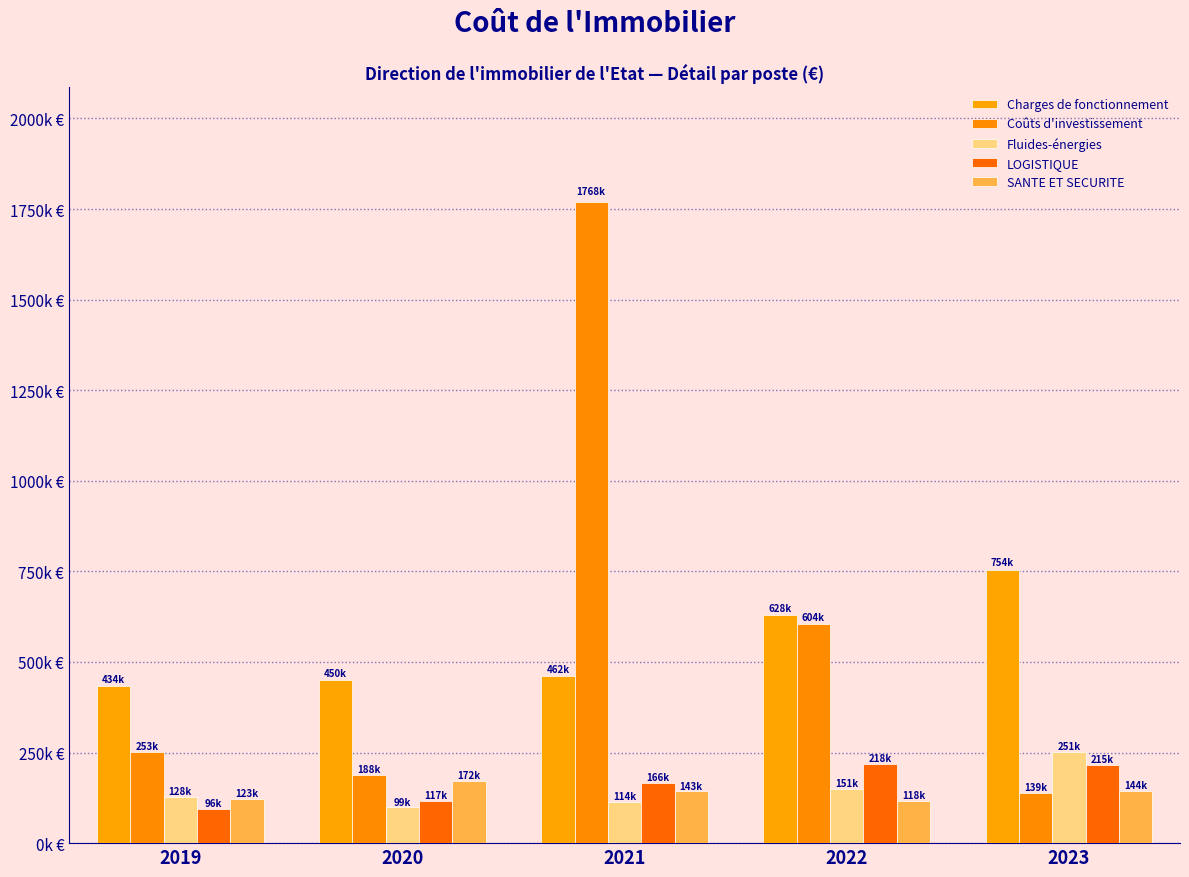

Which series has the largest range (max minus min)?

Coûts d'investissement